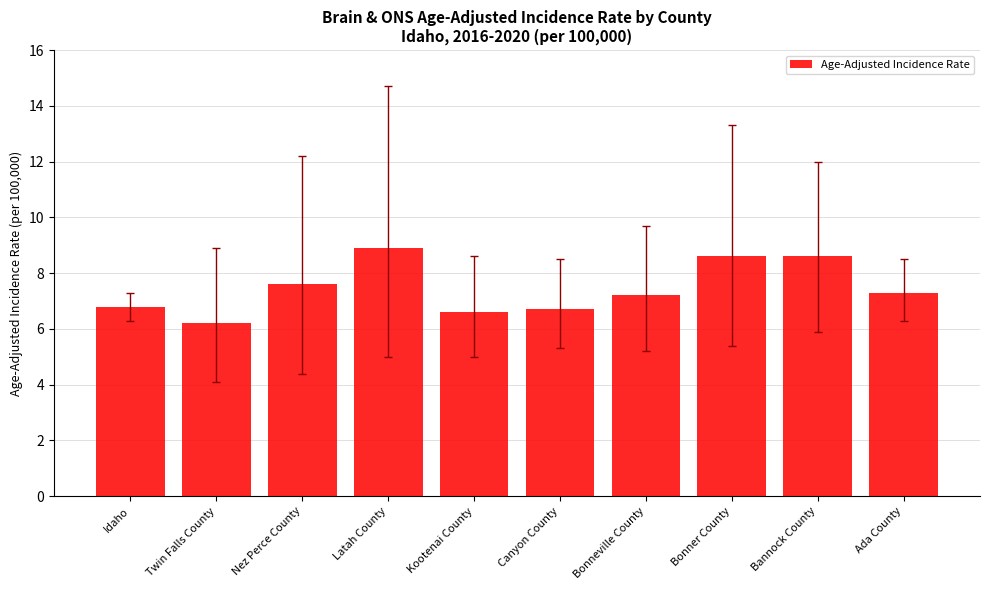

How many bars are there in total?

10